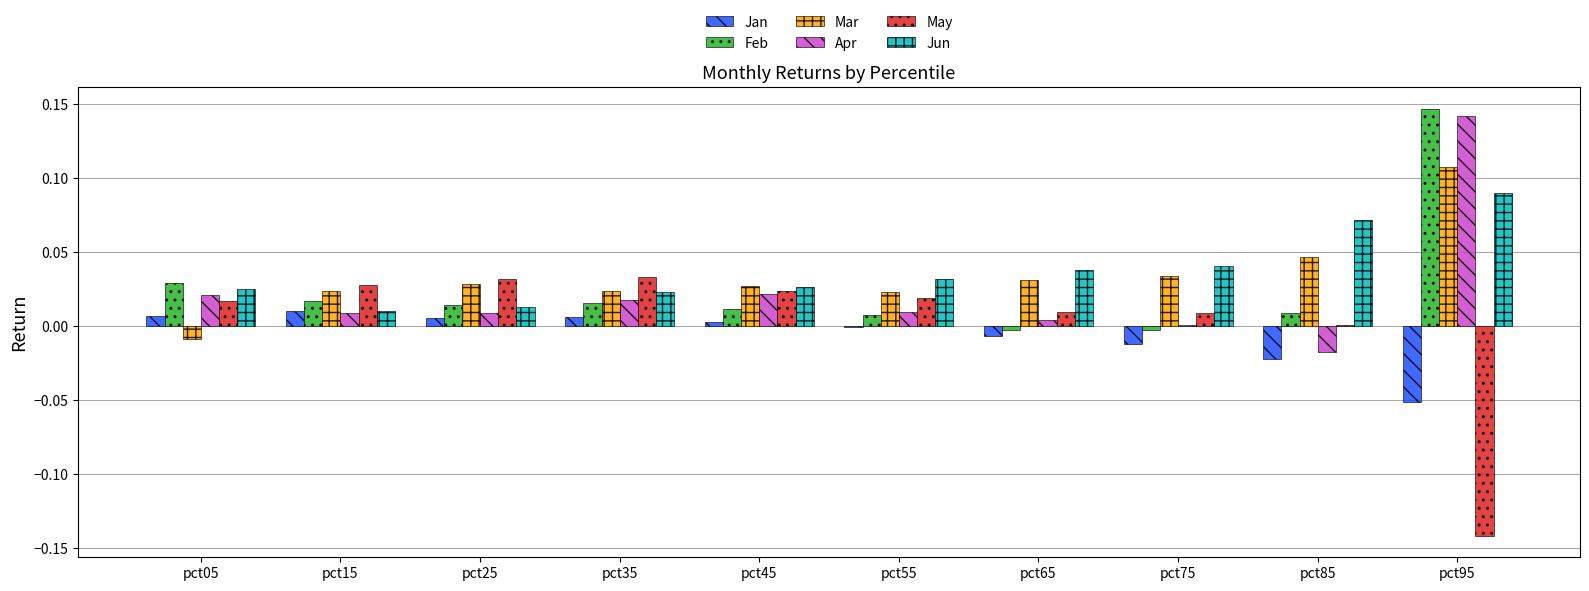

Which label corresponds to the largest value in the chart?

pct95